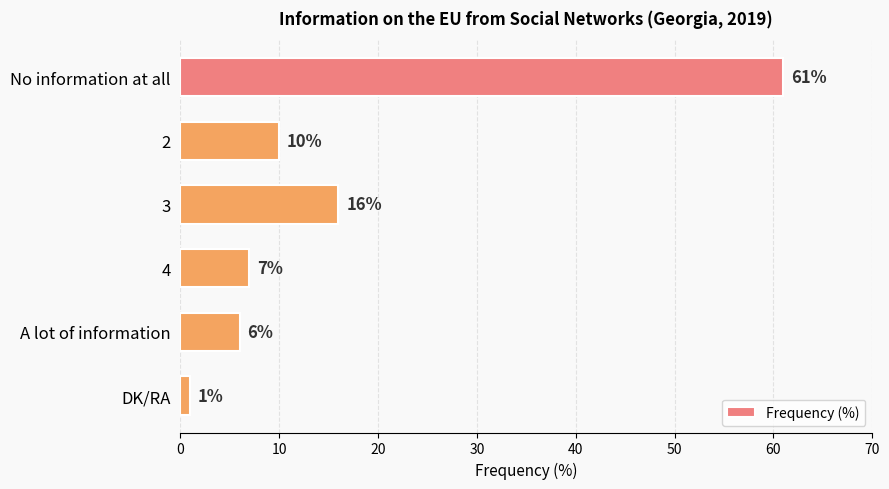

Reading top to bottom, extract all data points from this chart.

61	10	16	7	6	1